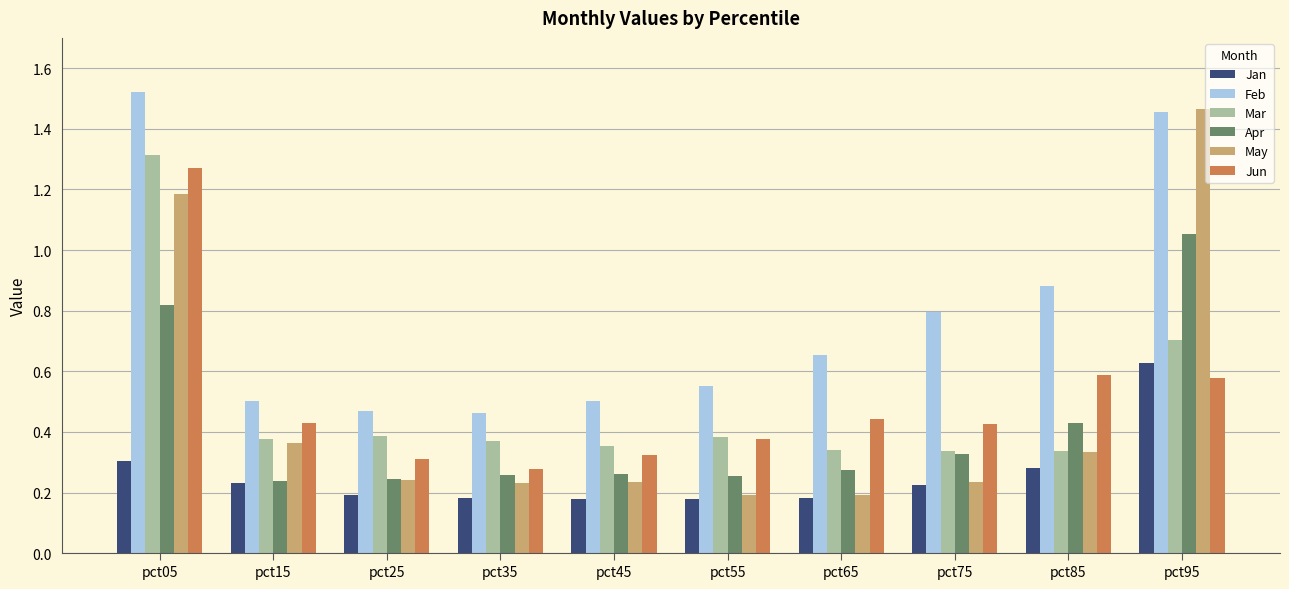

The May series shows 0.2 at pct65. True or false?

True